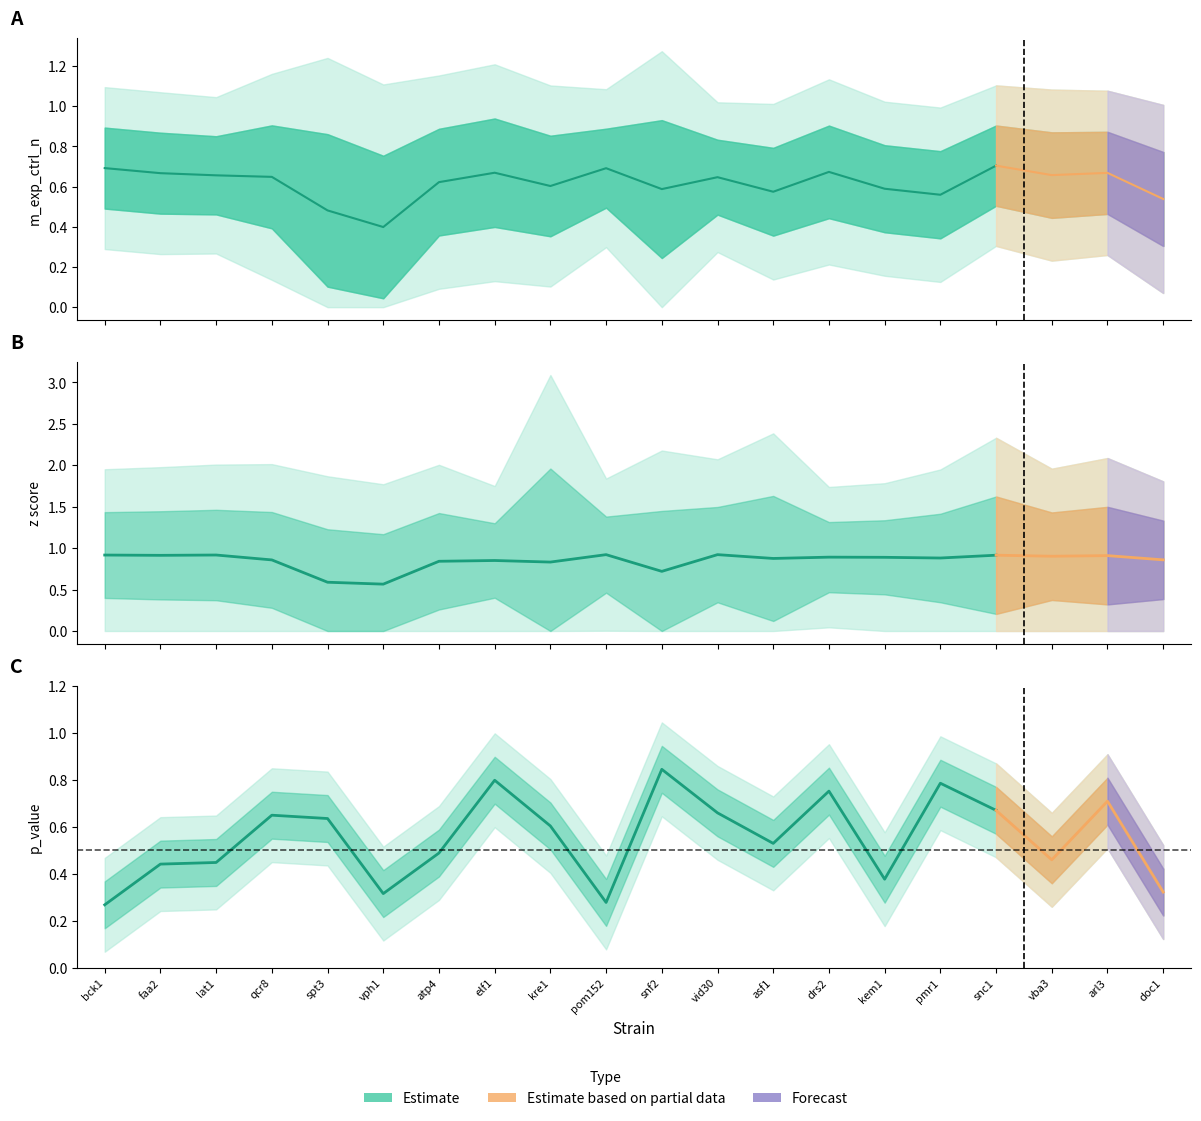

Is it true that m_exp_ctrl_n equals 0.4 at lat1?

False